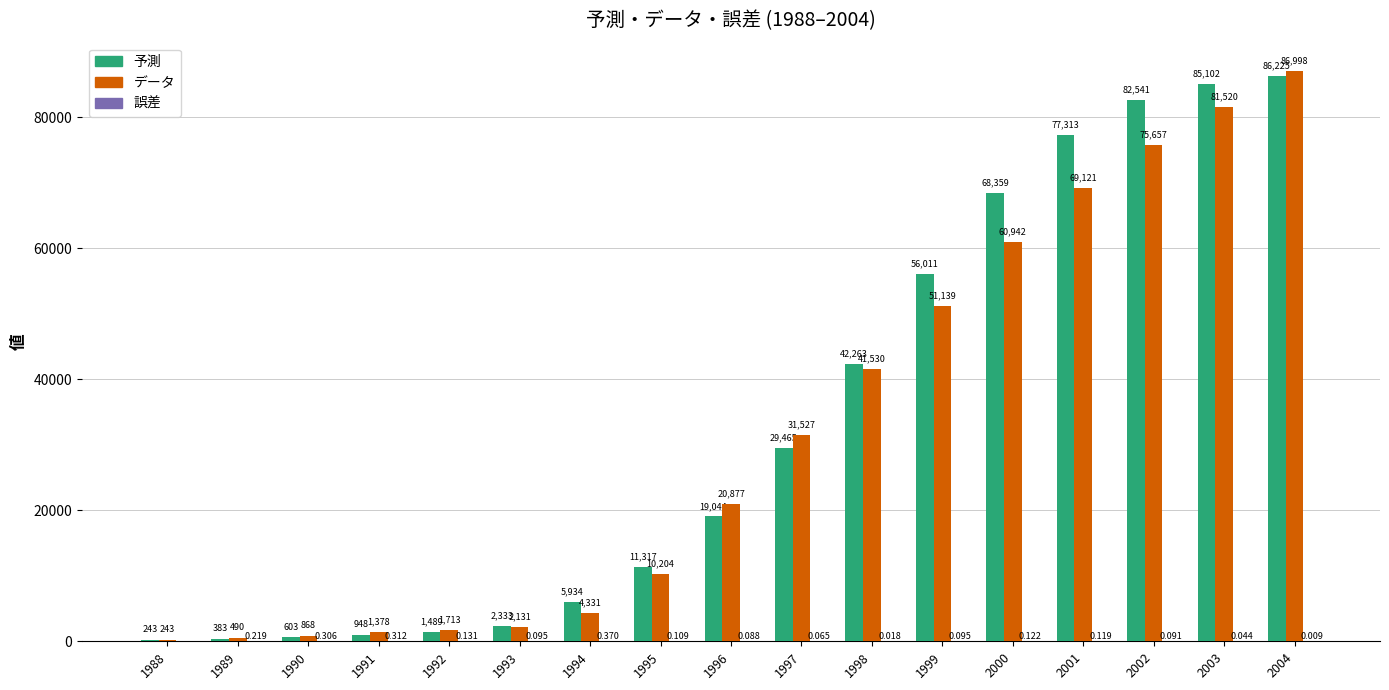

Which series changed the most between 1998 and 2002?

予測